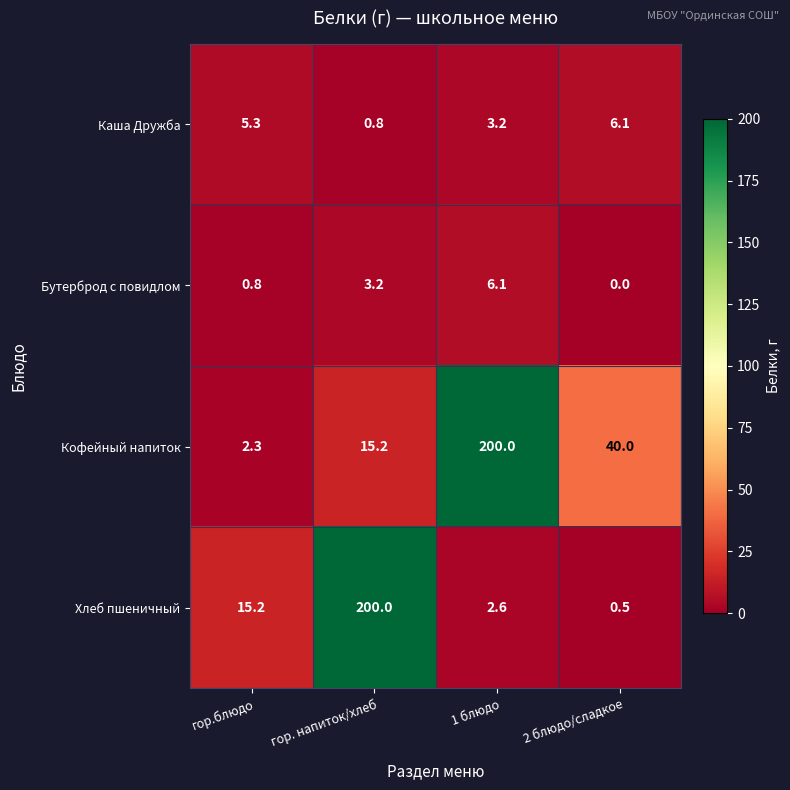

At which label is Каша Дружба closest to 3?

1 блюдо